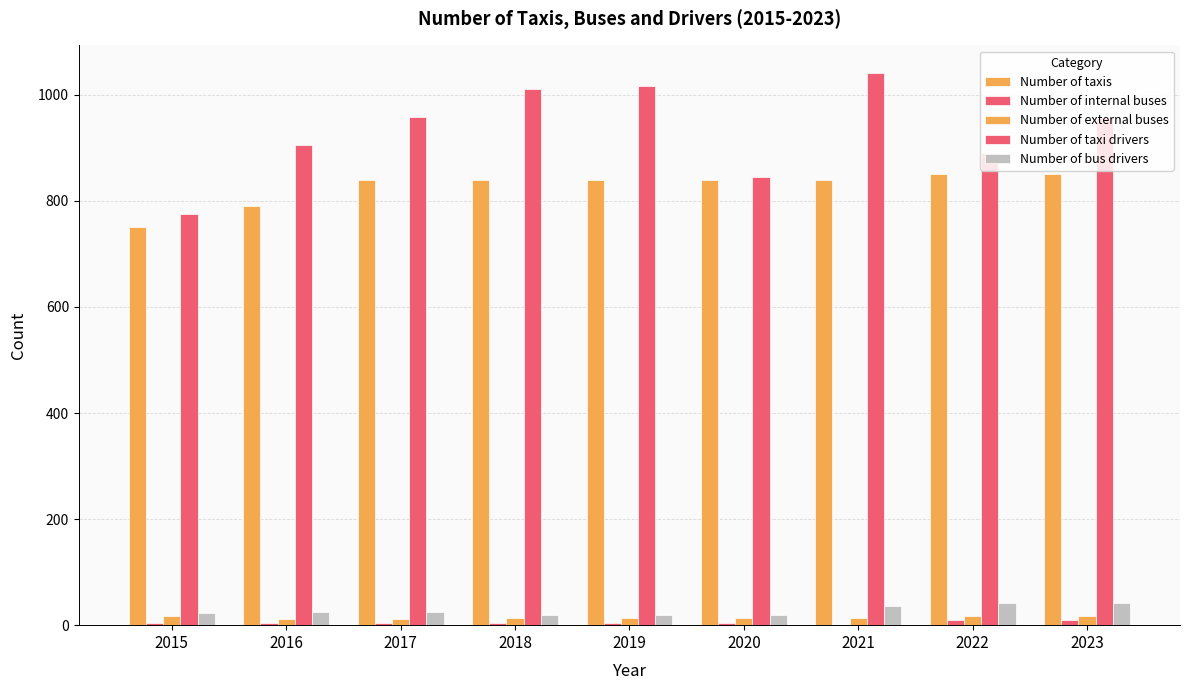

Read the Number of bus drivers value at 2019.

20